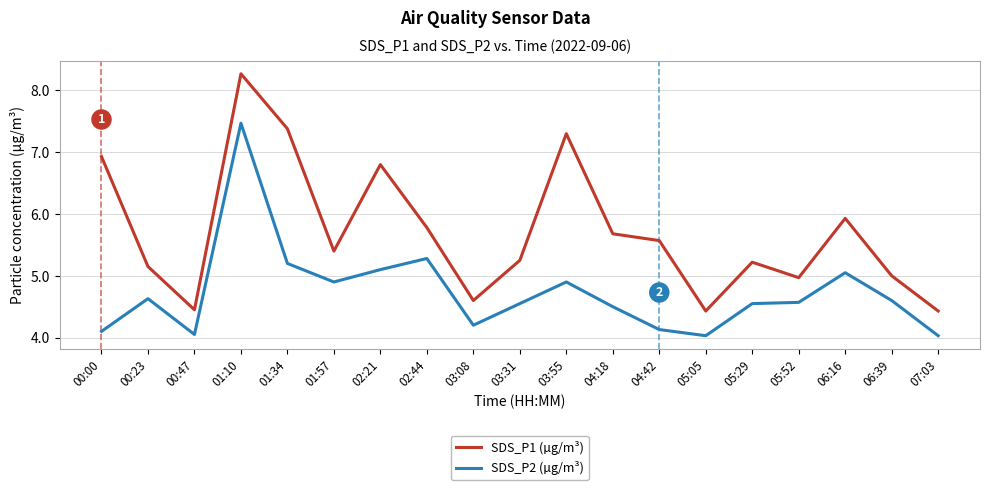

Is this an area chart (filled region under the line)?

No